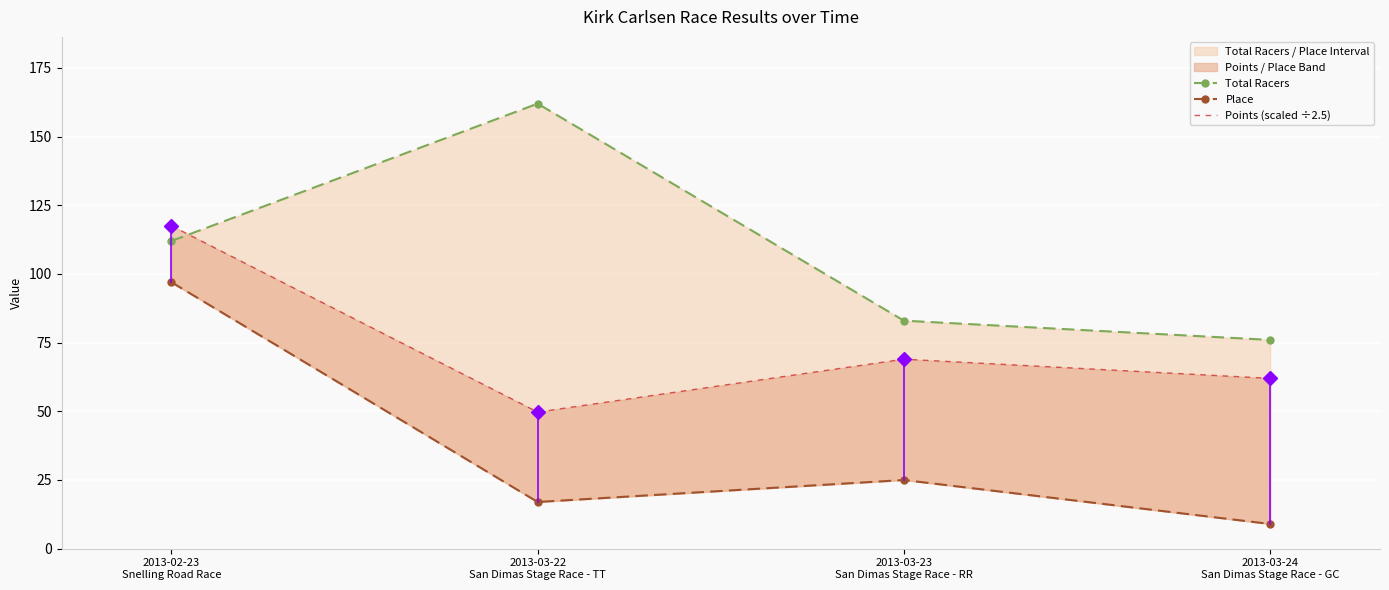

True or false: Place and Points (scaled ÷2.5) intersect in this chart.

False